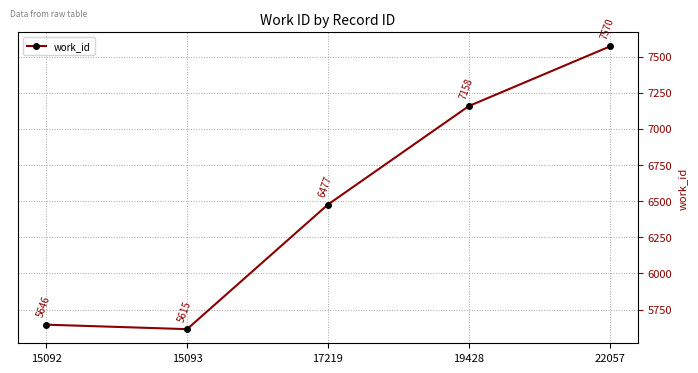

Reading left to right, what are all the values shown in this chart?

5646	5615	6477	7158	7570